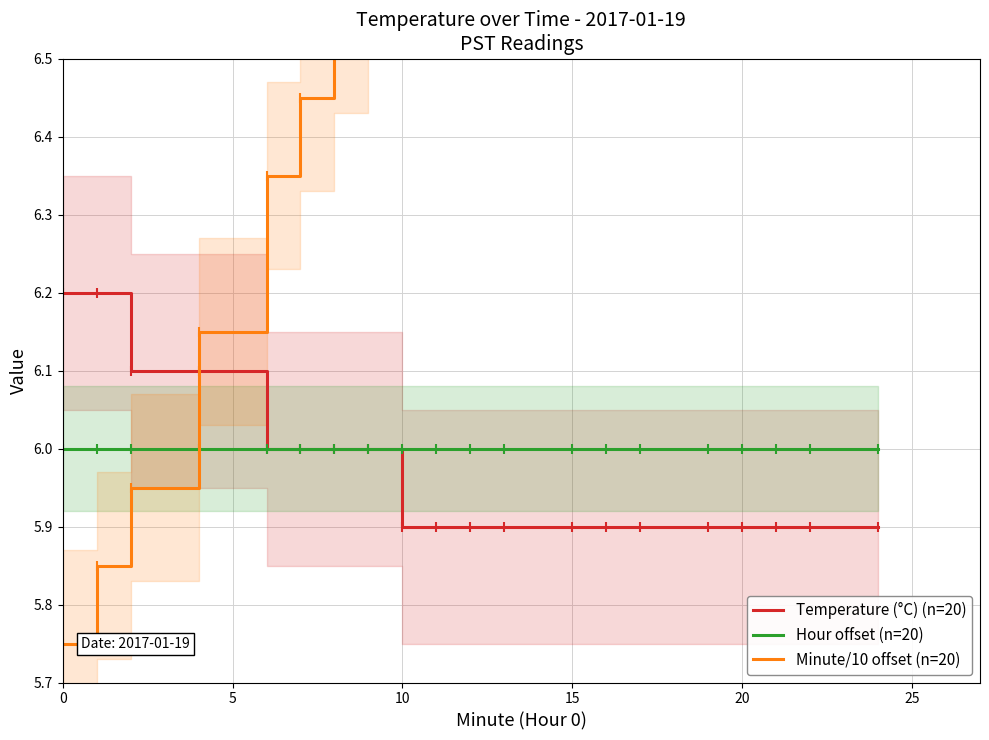

What is the minimum value for Hour offset (n=20)?

6.0